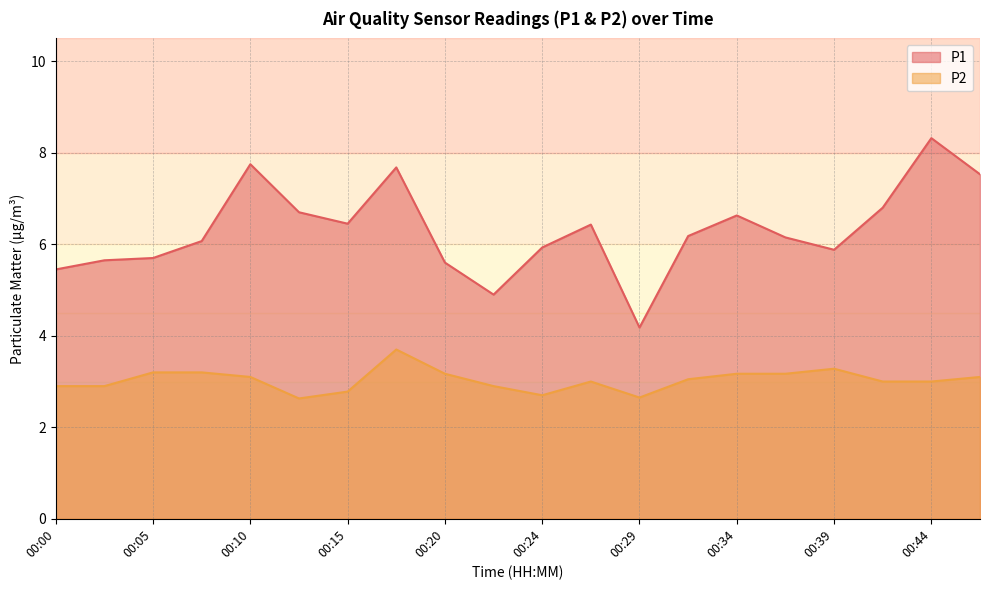

Rank the series at 00:24 from lowest to highest value.

P2, P1